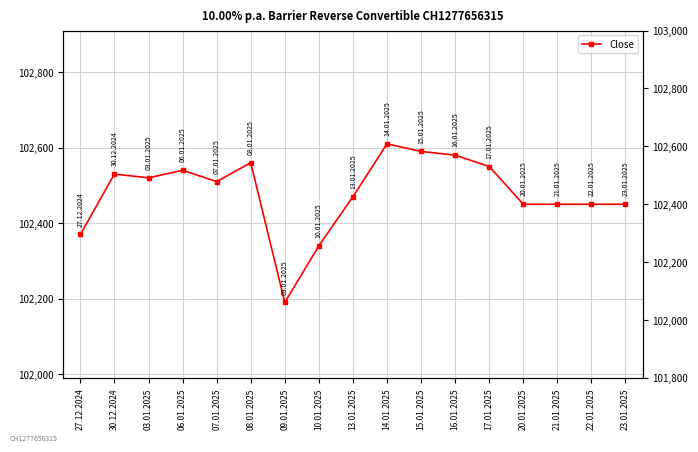

How many values exceed 102510?

8